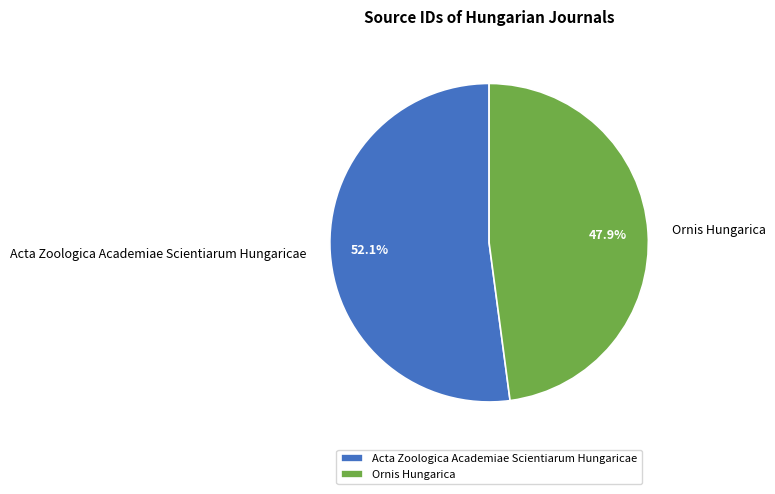

How many segments does this pie chart have?

2